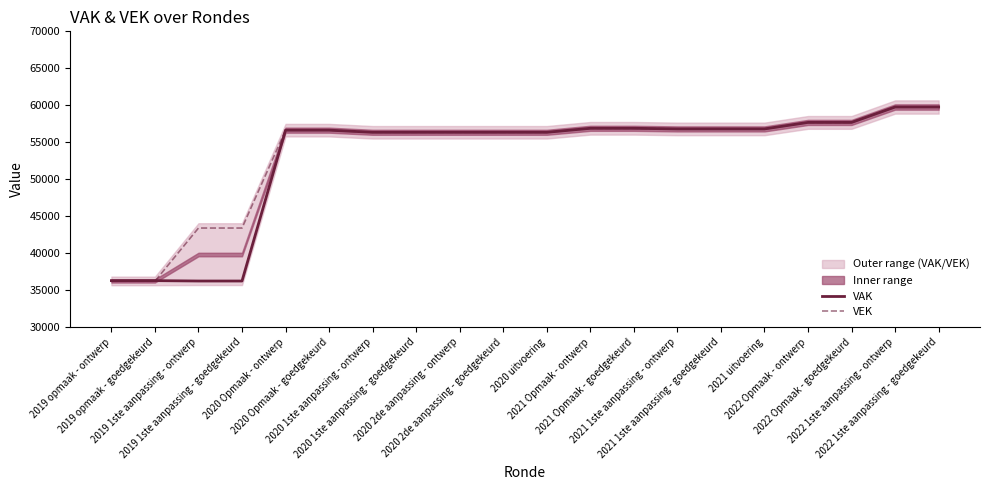

Which label corresponds to the largest value in the chart?

2022 1ste aanpassing - ontwerp